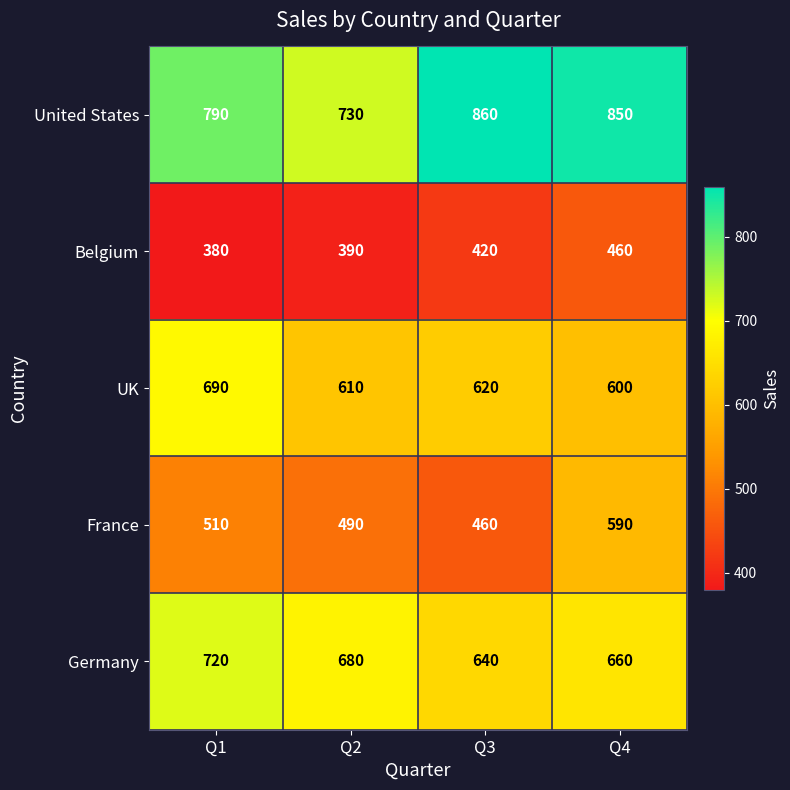

Reading left to right, extract all data points from this chart.

United States: Q1=790	Q2=730	Q3=860	Q4=850
Belgium: Q1=380	Q2=390	Q3=420	Q4=460
UK: Q1=690	Q2=610	Q3=620	Q4=600
France: Q1=510	Q2=490	Q3=460	Q4=590
Germany: Q1=720	Q2=680	Q3=640	Q4=660